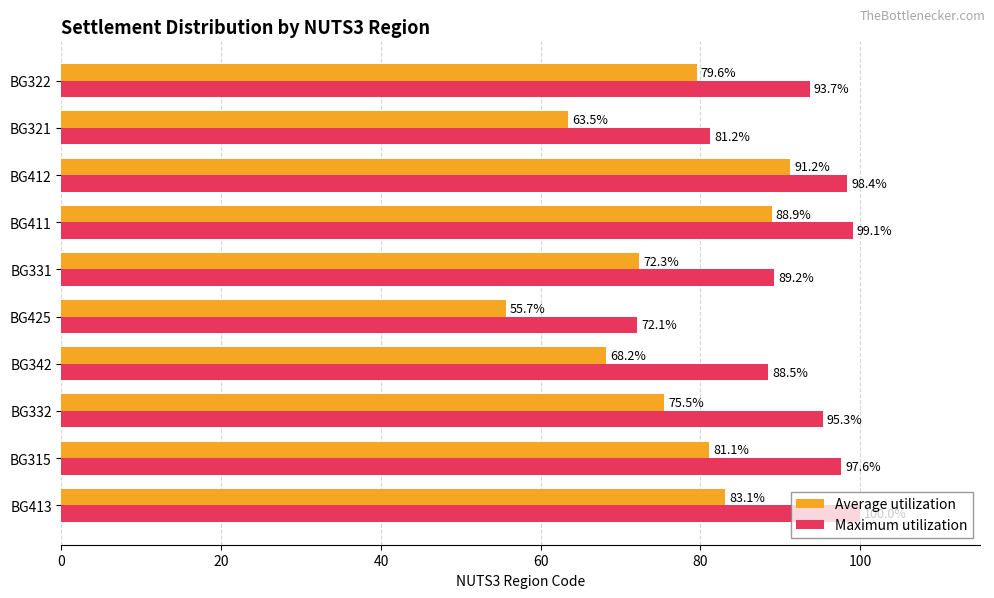

What is the minimum value for Average utilization?

55.7